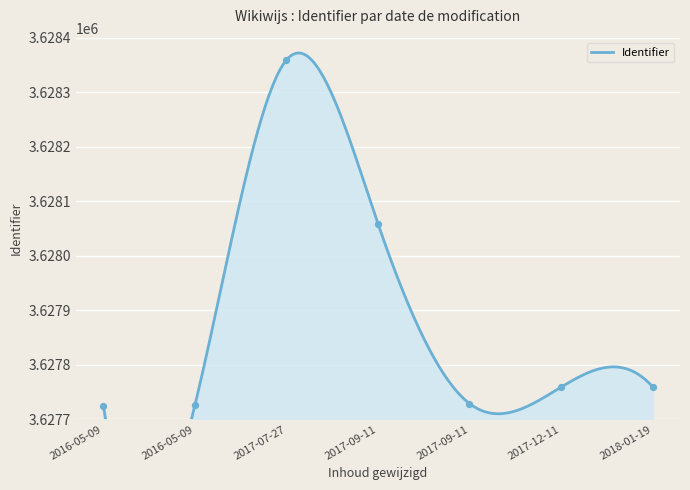

What is the change in value from 2017-09-11 to 2017-12-11?

+30